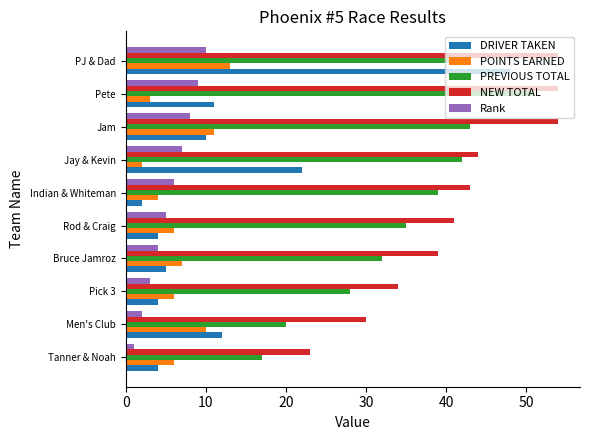

Rank the series by their maximum value, from highest to lowest.

NEW TOTAL, PREVIOUS TOTAL, DRIVER TAKEN, POINTS EARNED, Rank